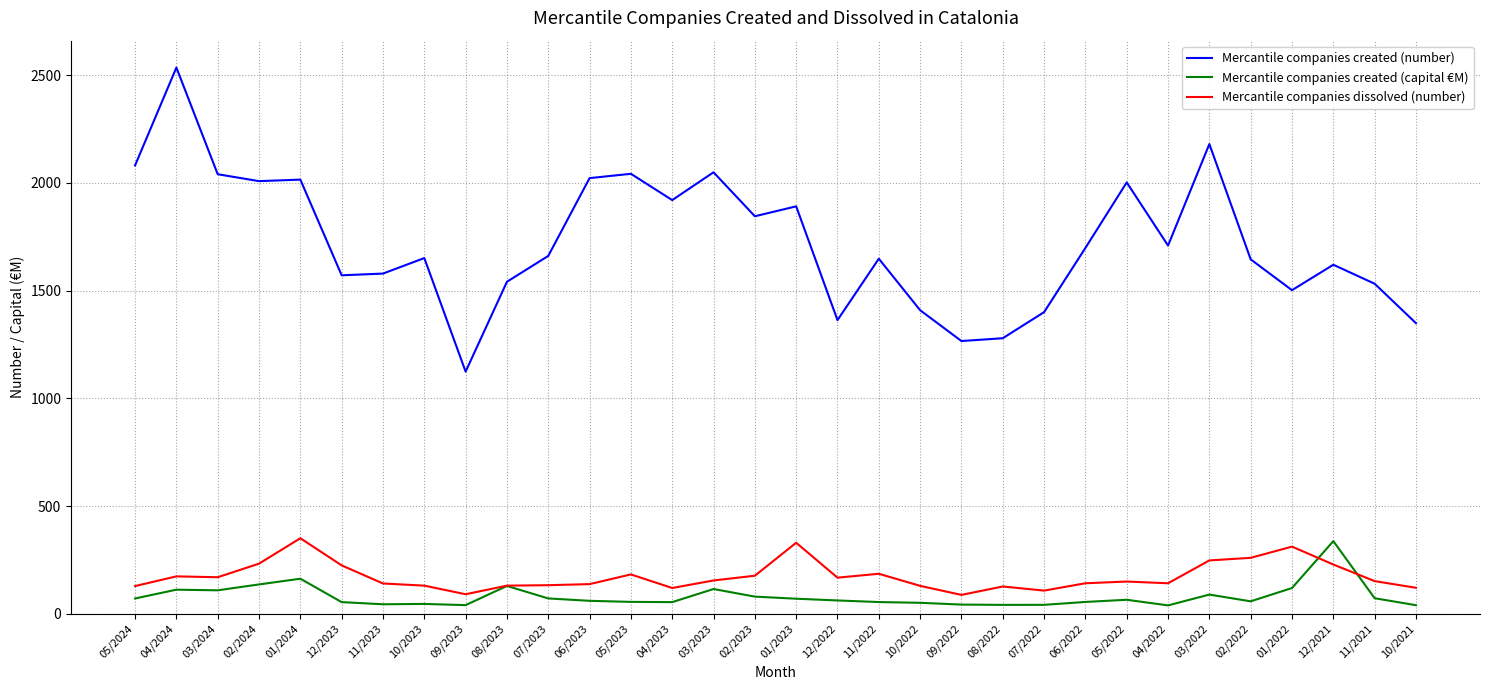

At which label does Mercantile companies created (number) reach its minimum?

09/2023